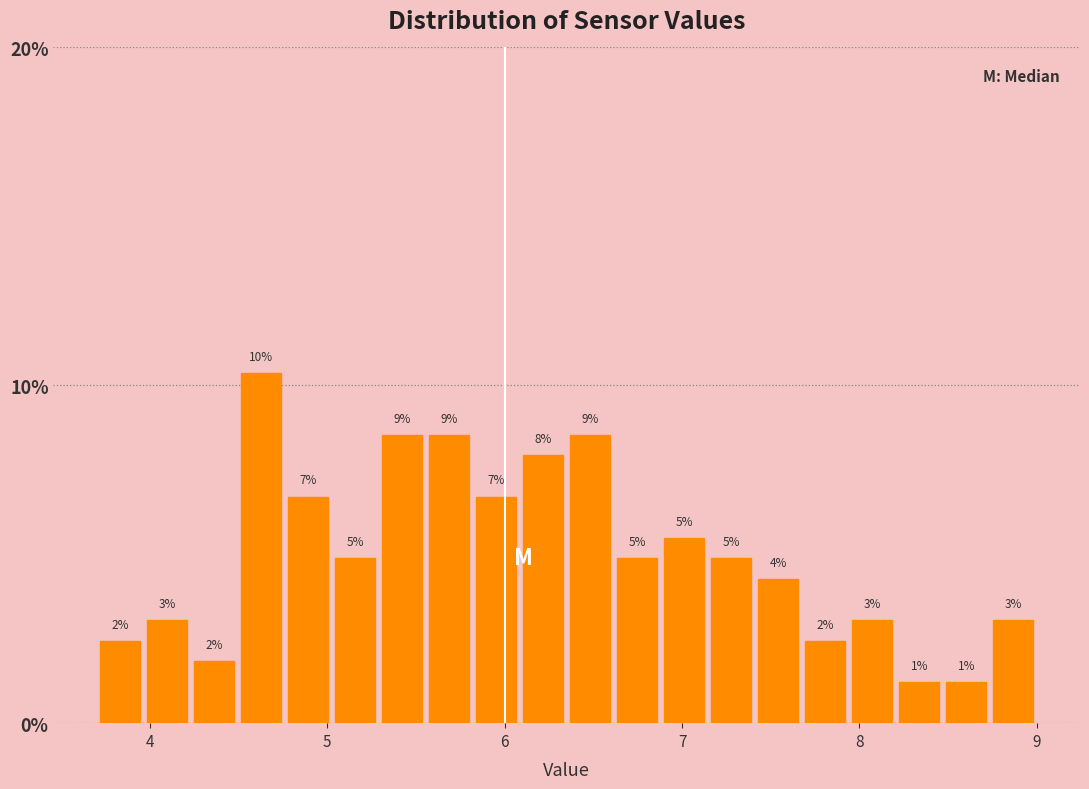

Around what value on the x-axis is the tallest bar? Give the approximate position of its centre, as read against the axis.

4.6